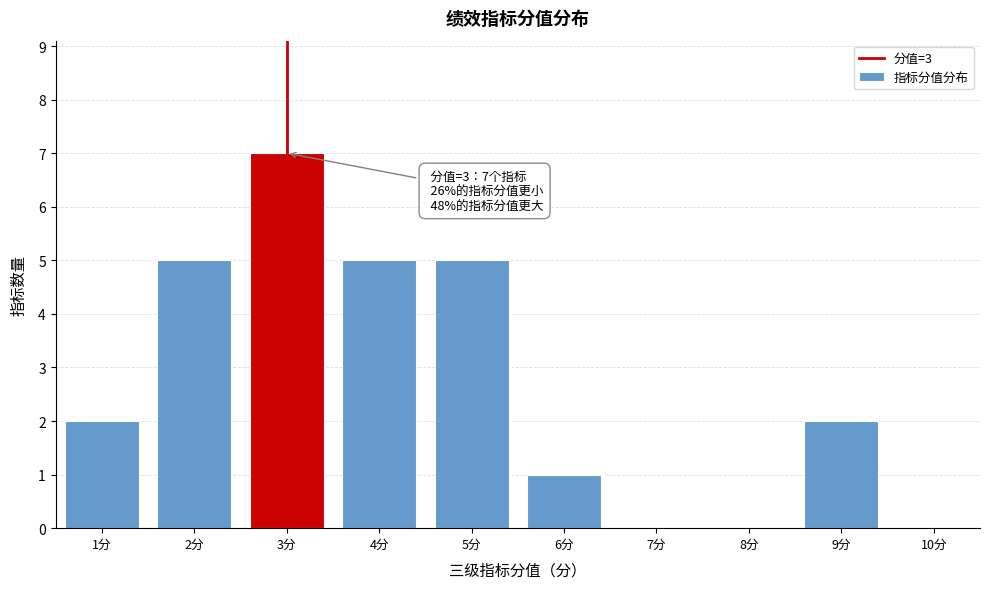

Which range on the x-axis has the tallest bar?

2.5 to 3.5